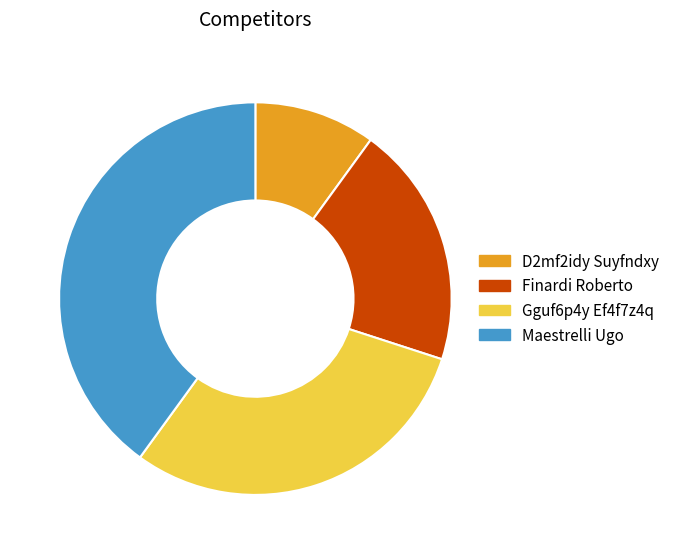

Approximately how many times larger is the value at Maestrelli Ugo compared to Gguf6p4y Ef4f7z4q?

1.3